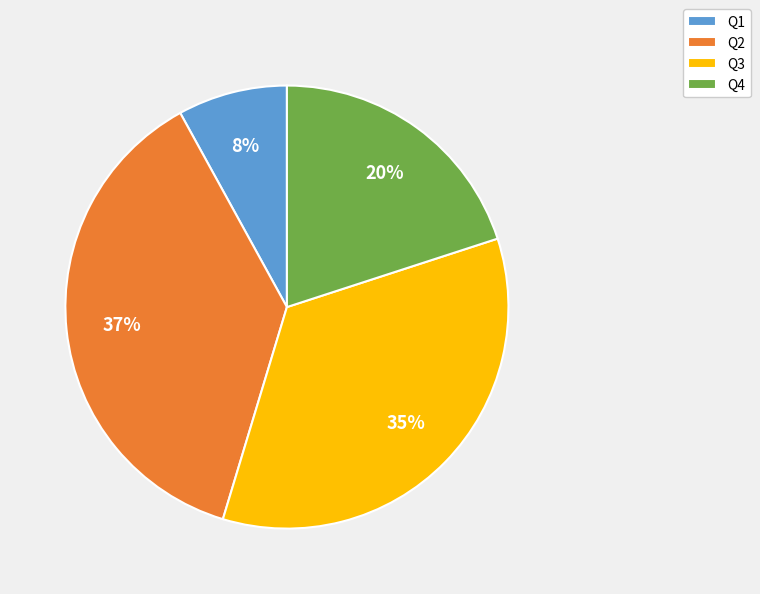

Is there a majority slice in this chart?

No